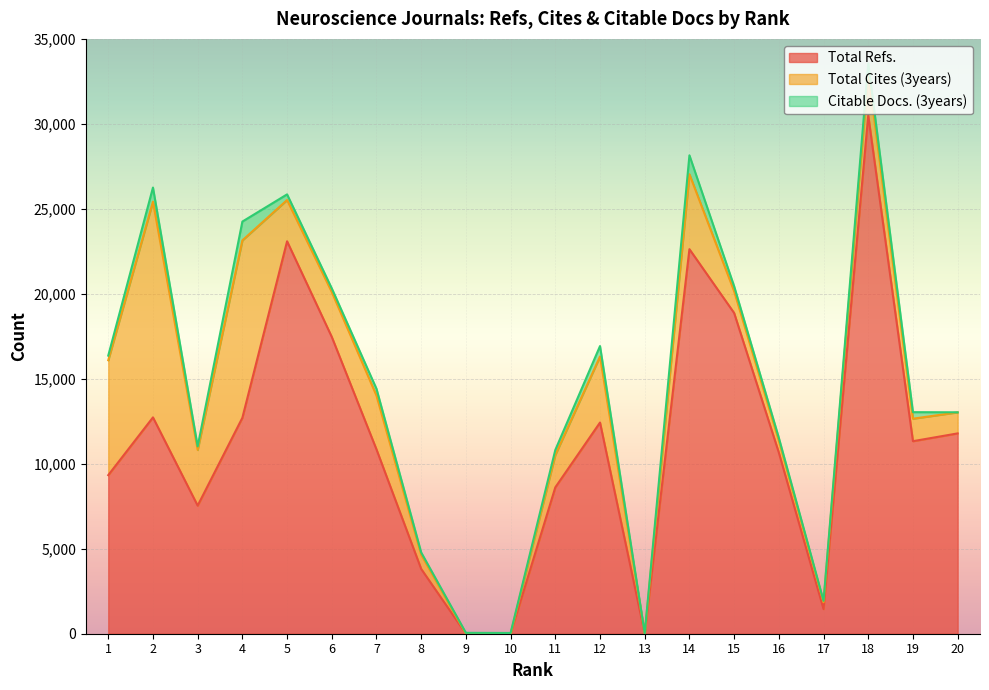

What is the sum of the Total Cites (3years) values at 17 and 8?

1242